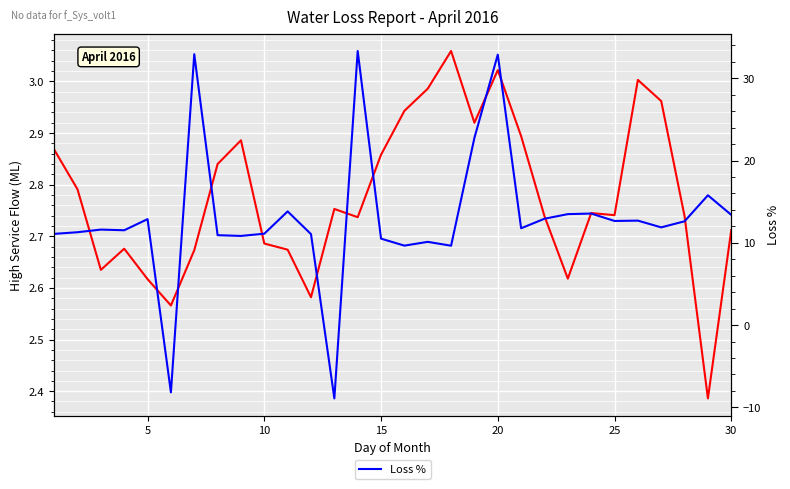

At how many categories does at least one series exceed -6?

30